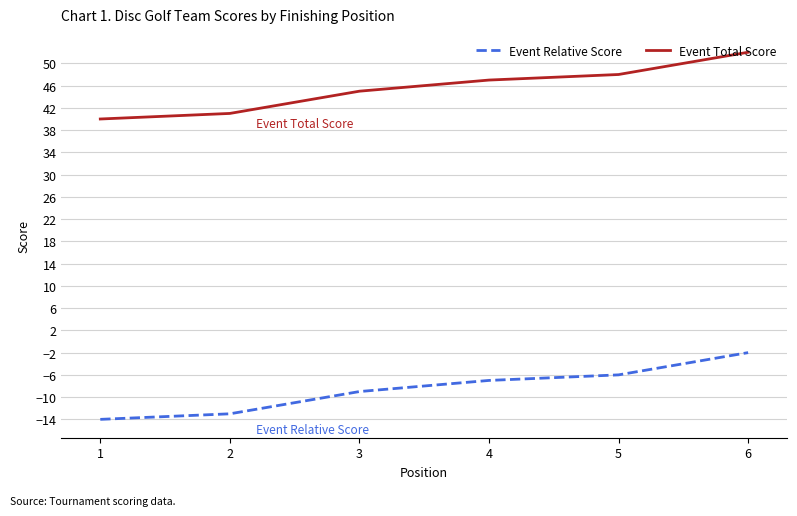

True or false: Event Relative Score and Event Total Score intersect in this chart.

False